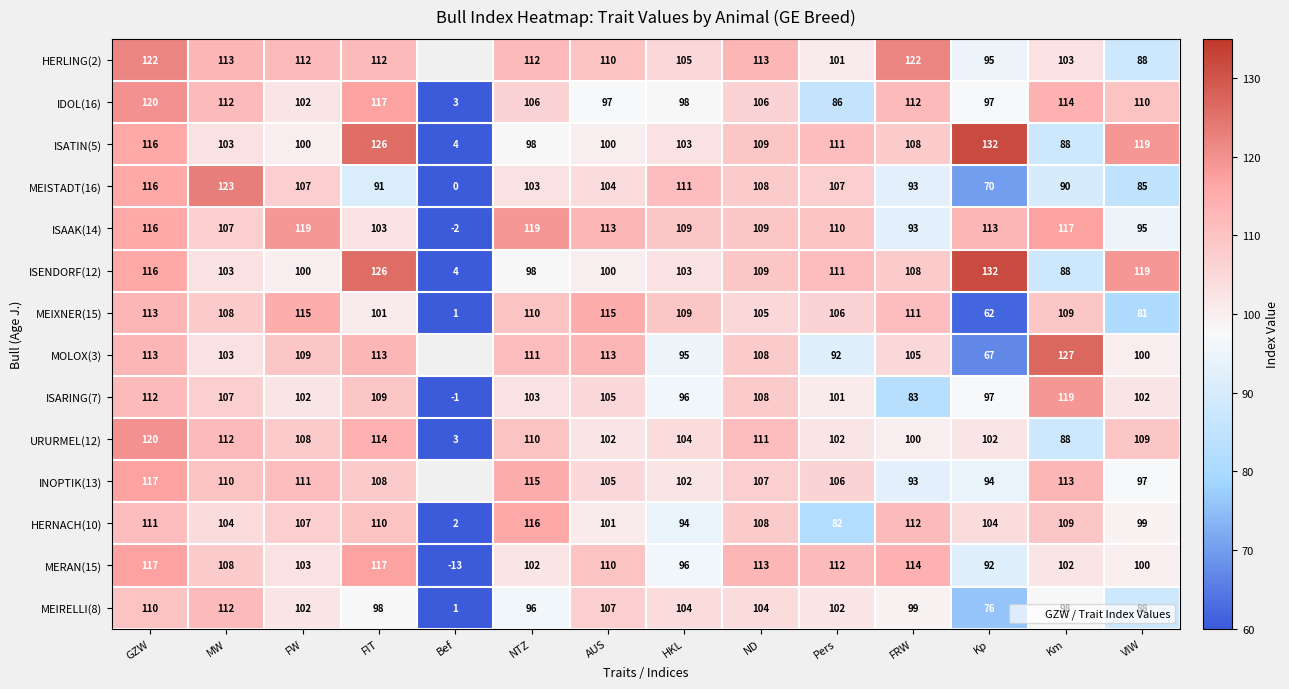

How many values in the HERLING(2) series are below 101?

2